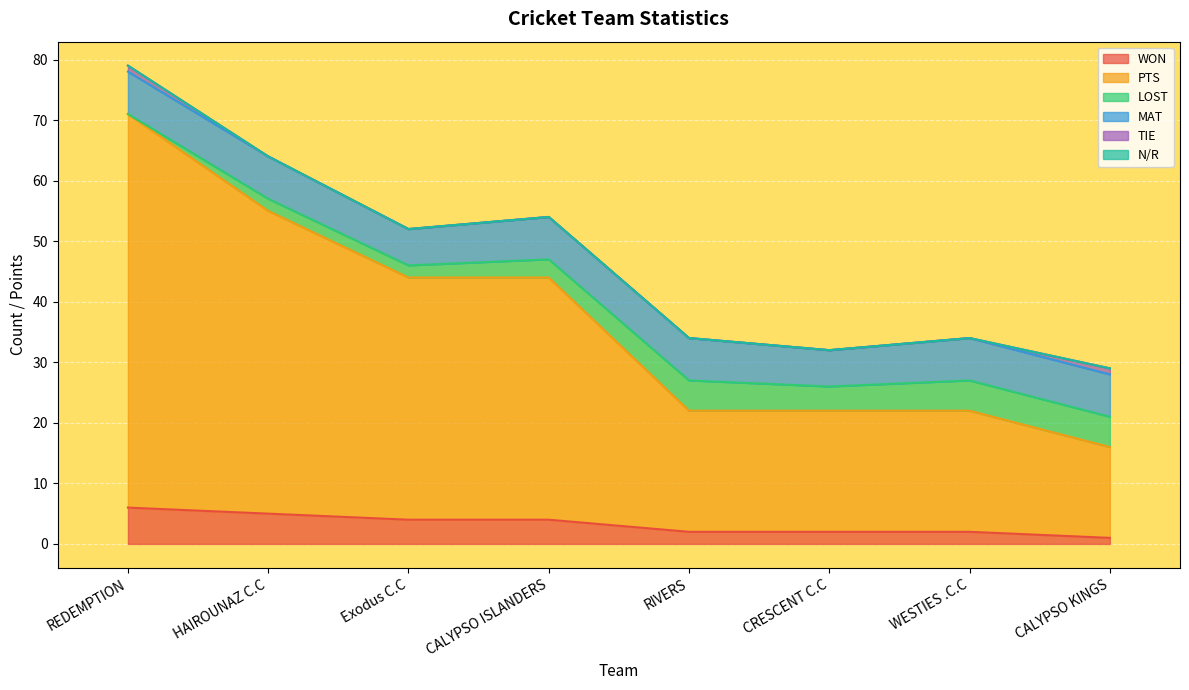

At which label does LOST first exceed 4?

RIVERS